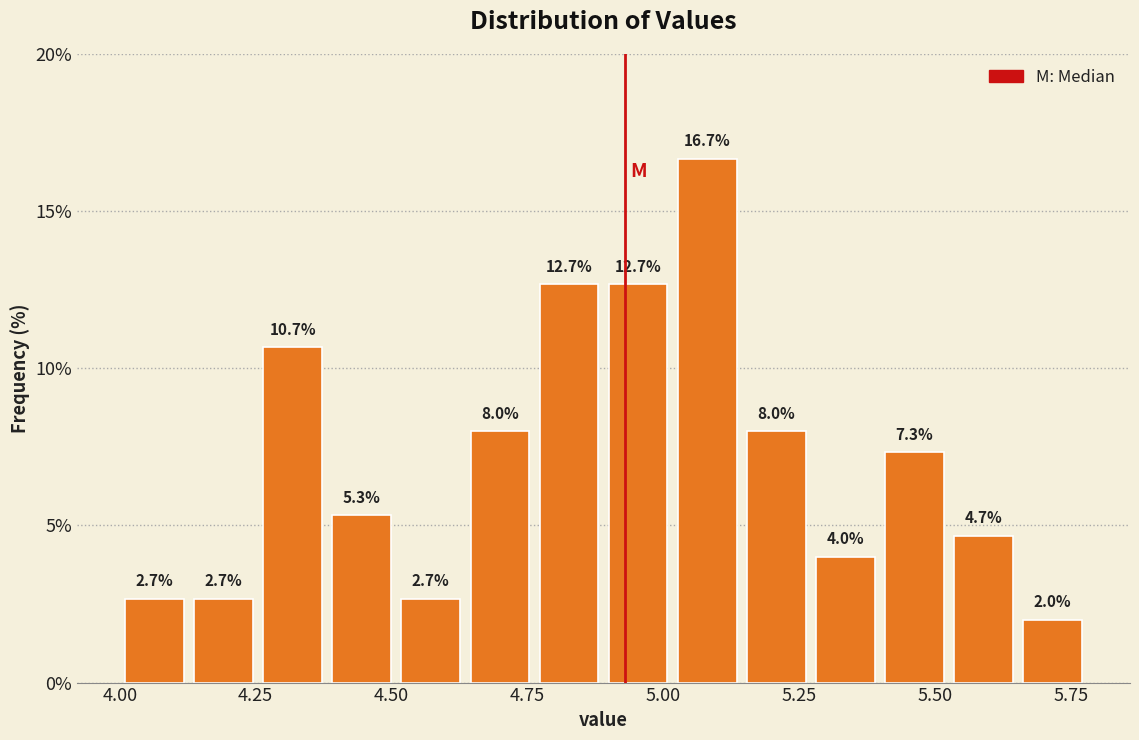

Read against the x-axis, roughly where is the centre of the tallest bar?

5.10